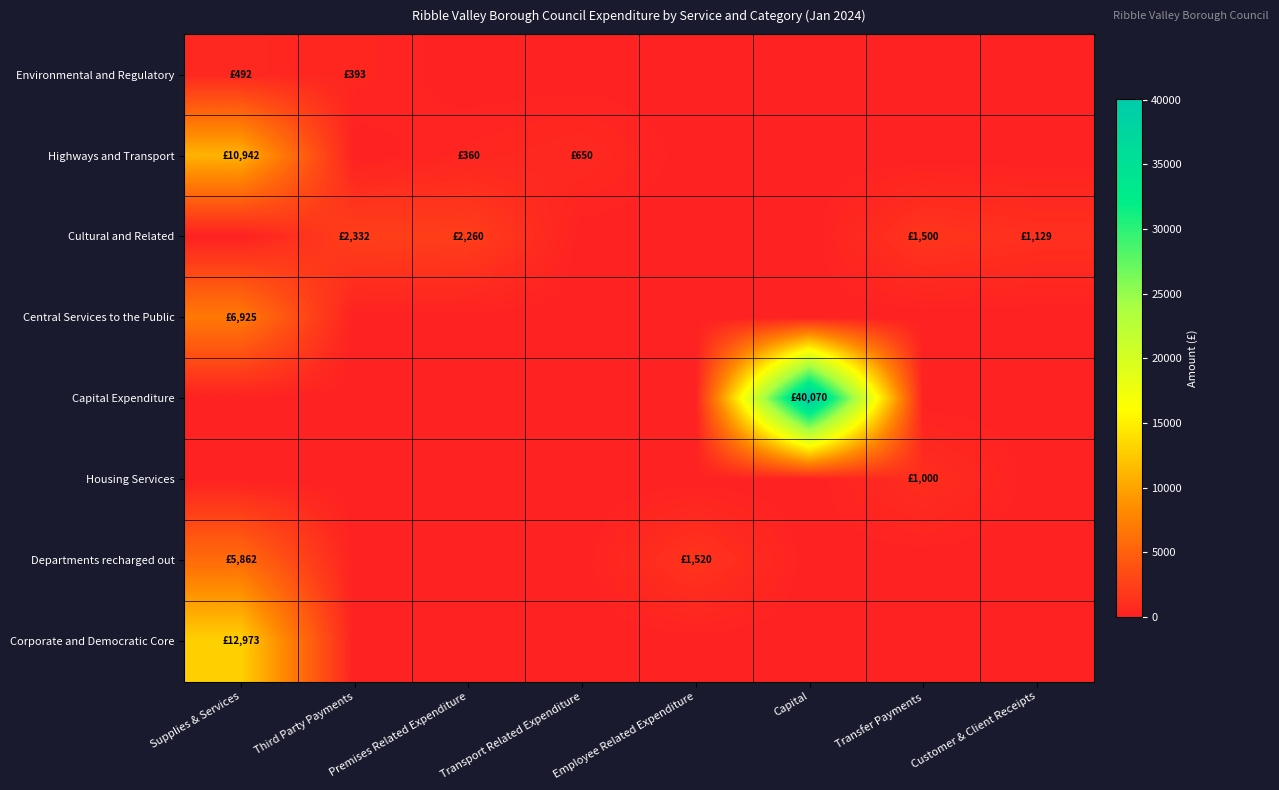

Reading right to left, list all the values displayed in this chart.

Environmental and Regulatory: Customer & Client Receipts=0.0	Transfer Payments=0.0	Capital=0.0	Employee Related Expenditure=0.0	Transport Related Expenditure=0.0	Premises Related Expenditure=0.0	Third Party Payments=393.5	Supplies & Services=492.5
Highways and Transport: Customer & Client Receipts=0.0	Transfer Payments=0.0	Capital=0.0	Employee Related Expenditure=0.0	Transport Related Expenditure=650.0	Premises Related Expenditure=360.0	Third Party Payments=0.0	Supplies & Services=10941.9
Cultural and Related: Customer & Client Receipts=1129.0	Transfer Payments=1500.0	Capital=0.0	Employee Related Expenditure=0.0	Transport Related Expenditure=0.0	Premises Related Expenditure=2260.0	Third Party Payments=2332.0	Supplies & Services=0.0
Central Services to the Public: Customer & Client Receipts=0.0	Transfer Payments=0.0	Capital=0.0	Employee Related Expenditure=0.0	Transport Related Expenditure=0.0	Premises Related Expenditure=0.0	Third Party Payments=0.0	Supplies & Services=6925.4
Capital Expenditure: Customer & Client Receipts=0.0	Transfer Payments=0.0	Capital=40070.0	Employee Related Expenditure=0.0	Transport Related Expenditure=0.0	Premises Related Expenditure=0.0	Third Party Payments=0.0	Supplies & Services=0.0
Housing Services: Customer & Client Receipts=0.0	Transfer Payments=1000.0	Capital=0.0	Employee Related Expenditure=0.0	Transport Related Expenditure=0.0	Premises Related Expenditure=0.0	Third Party Payments=0.0	Supplies & Services=0.0
Departments recharged out: Customer & Client Receipts=0.0	Transfer Payments=0.0	Capital=0.0	Employee Related Expenditure=1520.0	Transport Related Expenditure=0.0	Premises Related Expenditure=0.0	Third Party Payments=0.0	Supplies & Services=5861.9
Corporate and Democratic Core: Customer & Client Receipts=0.0	Transfer Payments=0.0	Capital=0.0	Employee Related Expenditure=0.0	Transport Related Expenditure=0.0	Premises Related Expenditure=0.0	Third Party Payments=0.0	Supplies & Services=12972.6